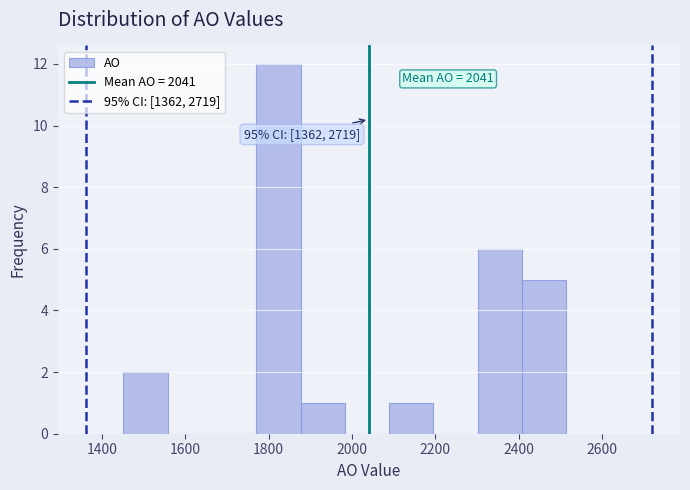

Which range on the x-axis has the tallest bar?

1780 to 1880